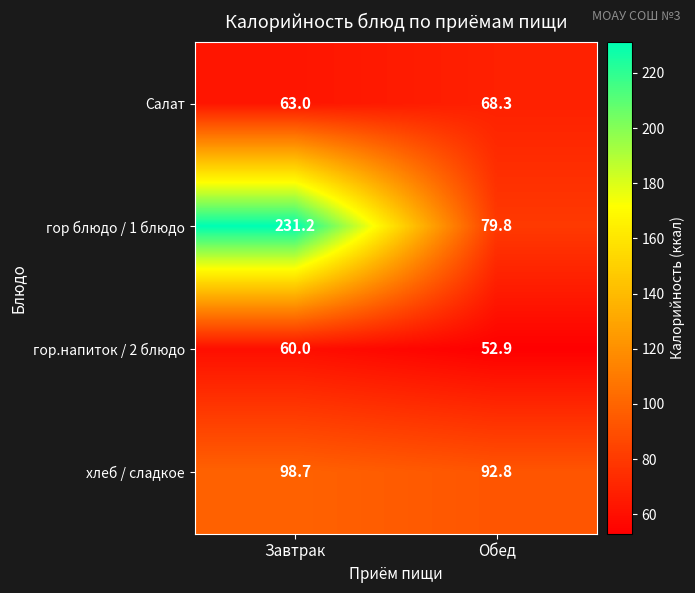

List the series in order of their peak value, lowest first.

гор.напиток / 2 блюдо, Салат, хлеб / сладкое, гор блюдо / 1 блюдо